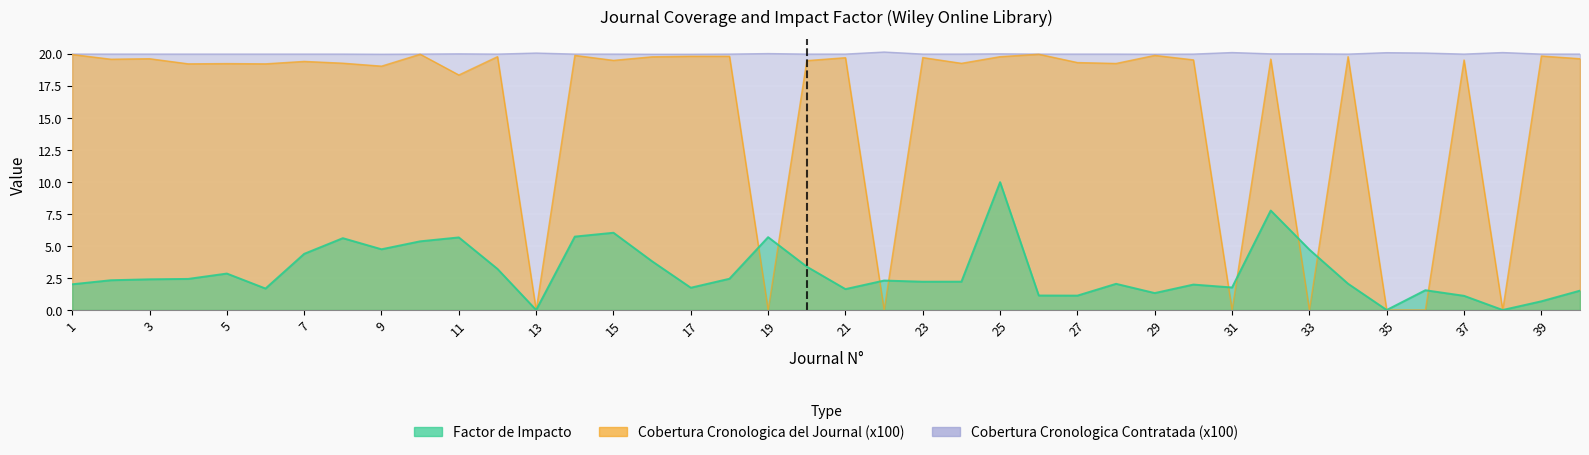

Is the value of Cobertura Cronologica del Journal (x100) at 23 greater than the value of Factor de Impacto at 24?

Yes